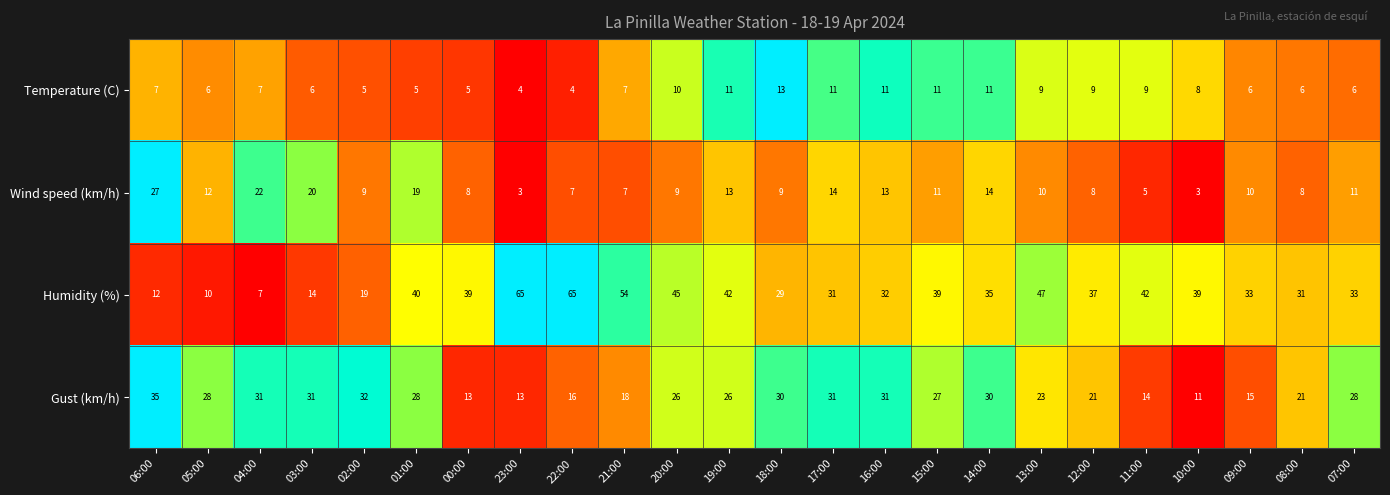

What is the spread (max minus min) of values at 10:00?

36